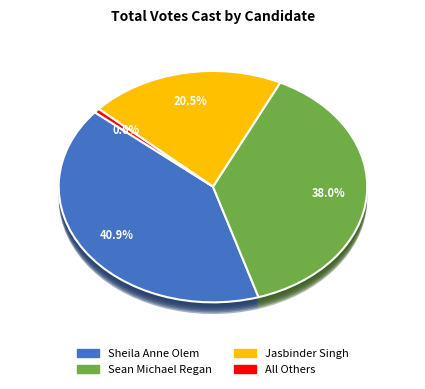

Do All Others and Sheila Anne Olem together represent more than half of the pie?

No